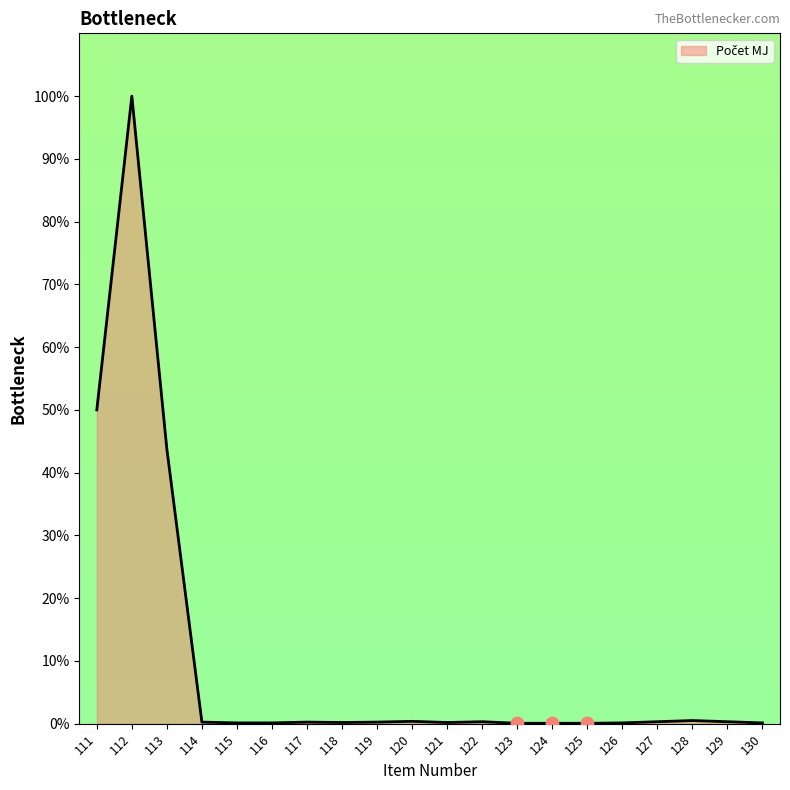

Which has a higher value, 130 or 112?

112